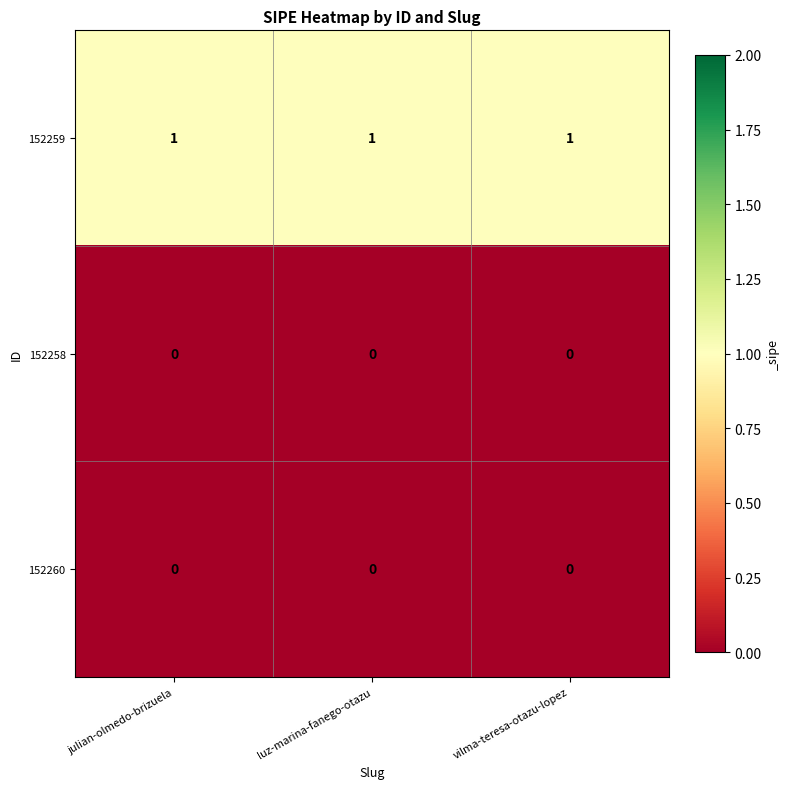

What is the total value across all series at julian-olmedo-brizuela?

1